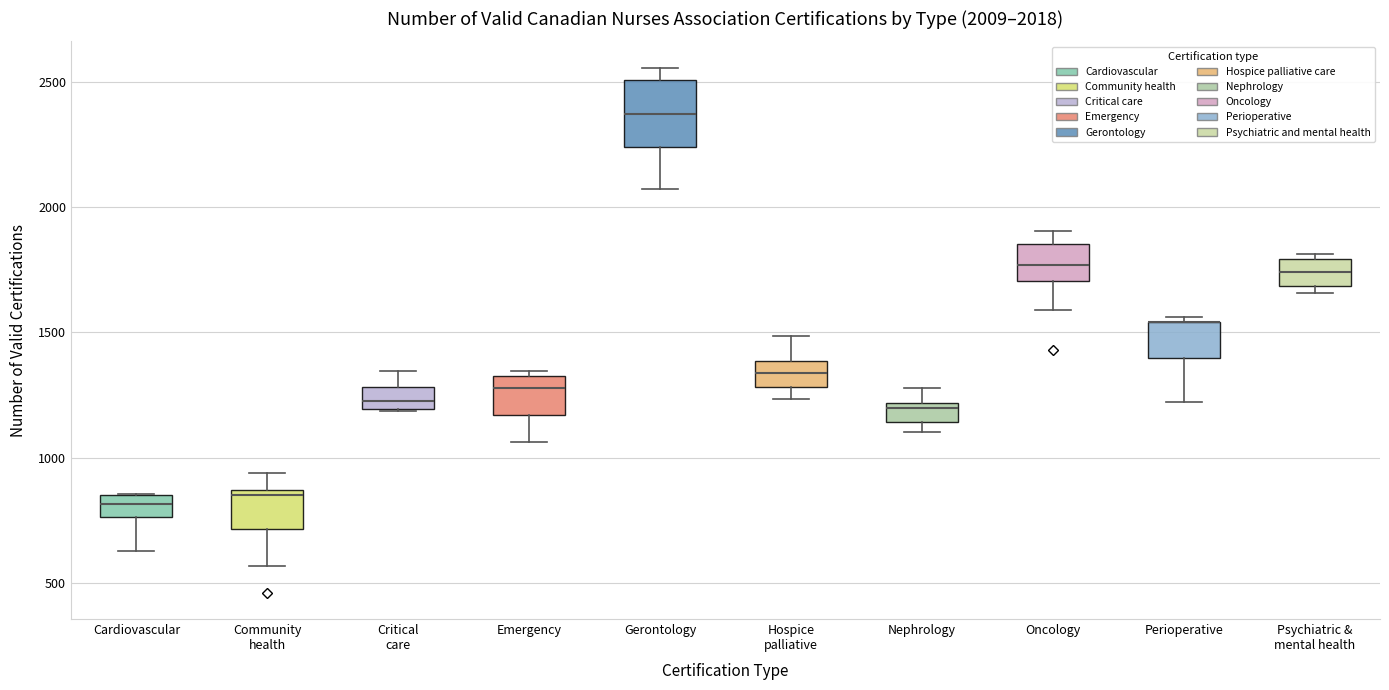

Comparing the boxes themselves (not the whiskers), which one is the tallest?

Gerontology